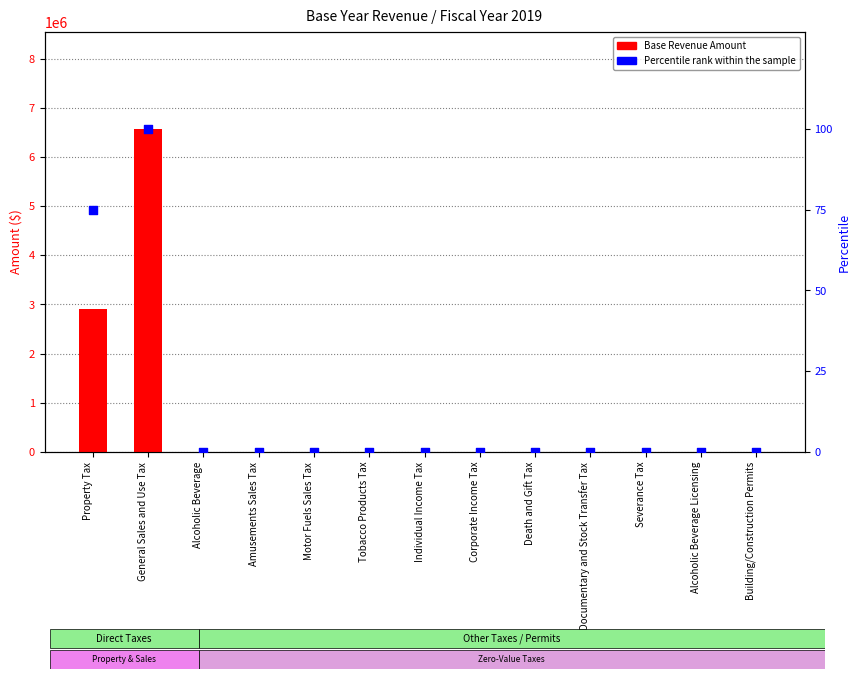

Which series contains the lowest Y value?

Base Revenue Amount